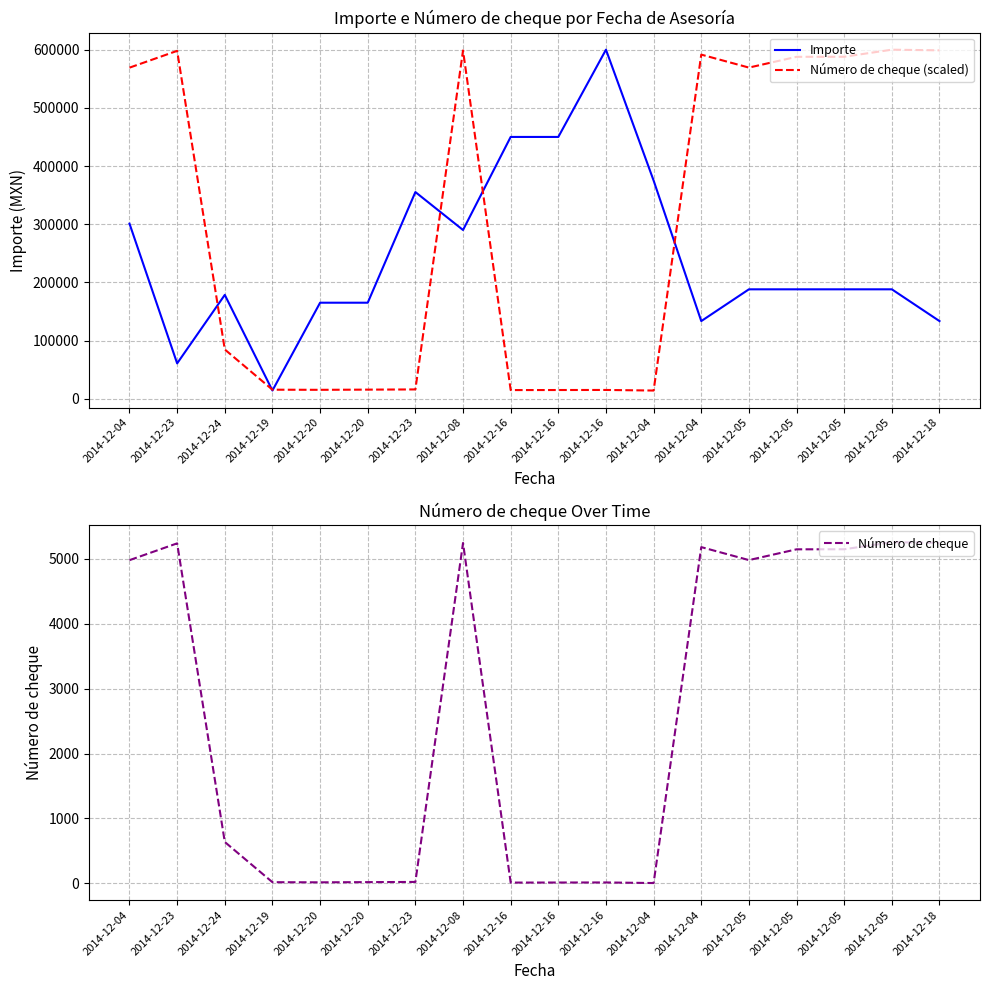

Reading left to right, list all the values displayed in this chart.

Importe: 2014-12-04=300914.0	2014-12-23=60696.8	2014-12-24=178460.0	2014-12-19=14000.0	2014-12-20=165000.0	2014-12-20=165000.0	2014-12-23=355250.0	2014-12-08=290000.0	2014-12-16=450000.0	2014-12-16=450000.0	2014-12-16=600005.5	2014-12-04=375000.0	2014-12-04=133400.0	2014-12-05=188020.0	2014-12-05=188020.0	2014-12-05=188020.0	2014-12-05=188020.0	2014-12-18=133400.0
Número de cheque (scaled): 2014-12-04=569116.1	2014-12-23=597998.2	2014-12-24=84588.3	2014-12-19=15449.7	2014-12-20=15226.7	2014-12-20=15561.2	2014-12-23=15895.7	2014-12-08=598667.3	2014-12-16=14780.6	2014-12-16=14892.1	2014-12-16=15003.6	2014-12-04=14000.0	2014-12-04=591530.4	2014-12-05=569227.6	2014-12-05=587739.0	2014-12-05=587850.5	2014-12-05=600005.5	2014-12-18=598890.3
Número de cheque: 2014-12-04=4981.0	2014-12-23=5240.0	2014-12-24=636.0	2014-12-19=16.0	2014-12-20=14.0	2014-12-20=17.0	2014-12-23=20.0	2014-12-08=5246.0	2014-12-16=10.0	2014-12-16=11.0	2014-12-16=12.0	2014-12-04=3.0	2014-12-04=5182.0	2014-12-05=4982.0	2014-12-05=5148.0	2014-12-05=5149.0	2014-12-05=5258.0	2014-12-18=5248.0